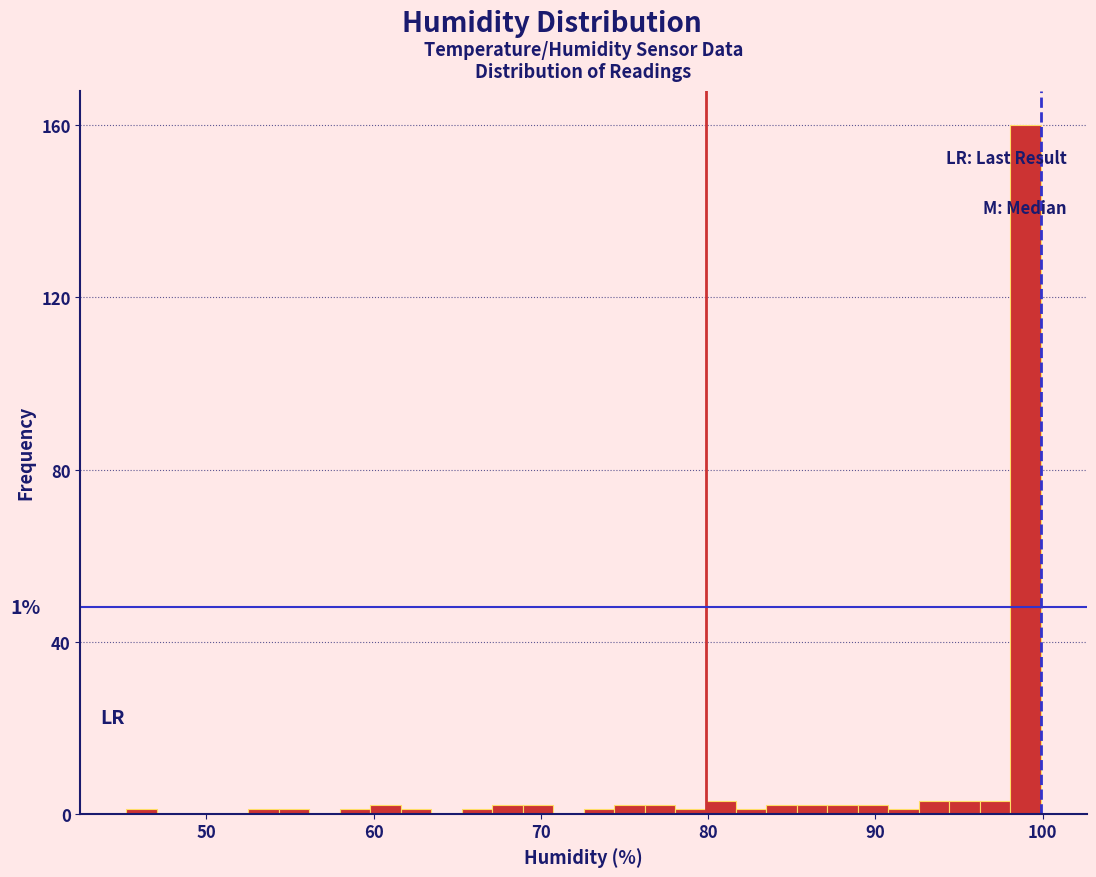

Read against the x-axis, roughly where is the centre of the tallest bar?

99